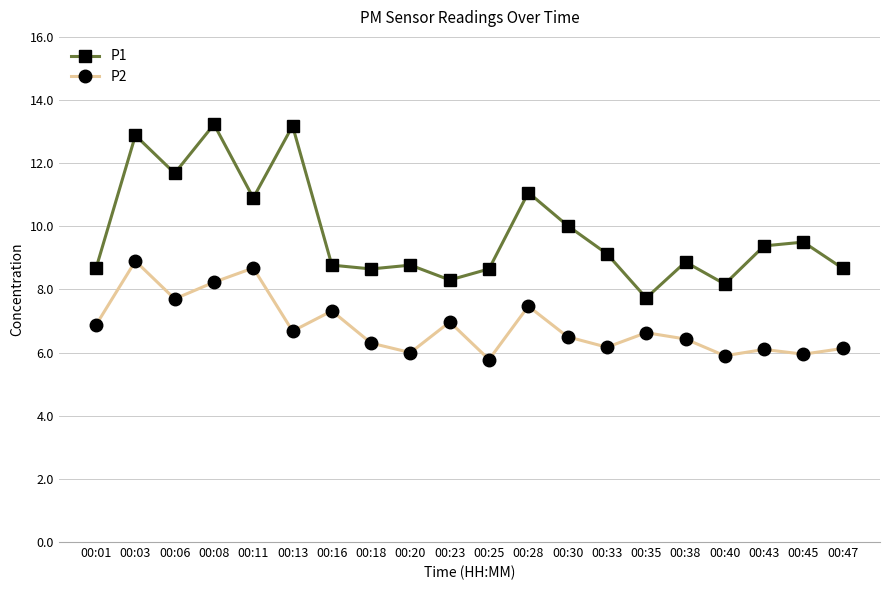

What is the difference between the P1 values at 00:30 and 00:11?

0.9